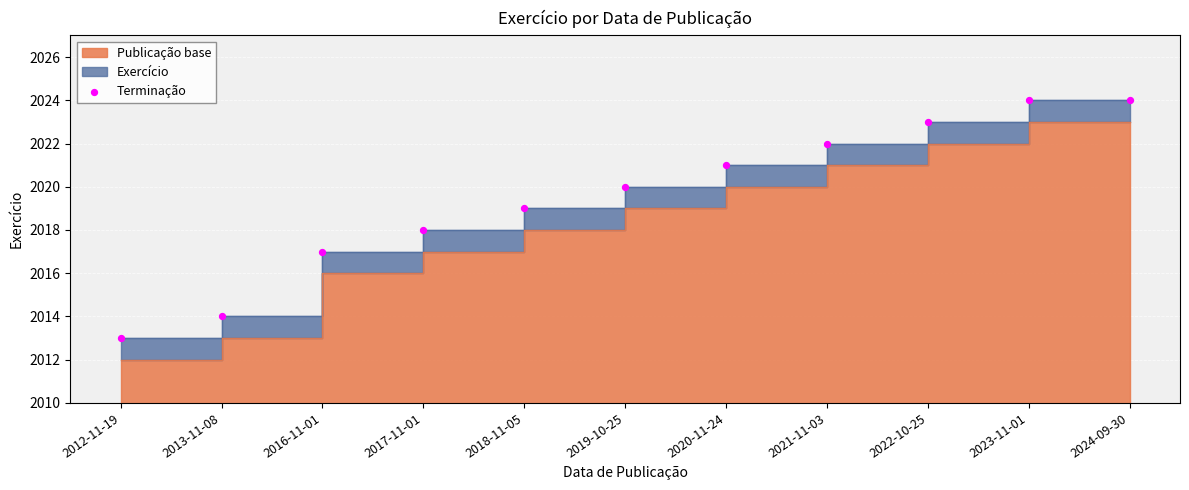

What is the change in value from 2017-11-01 to 2024-09-30?

+6